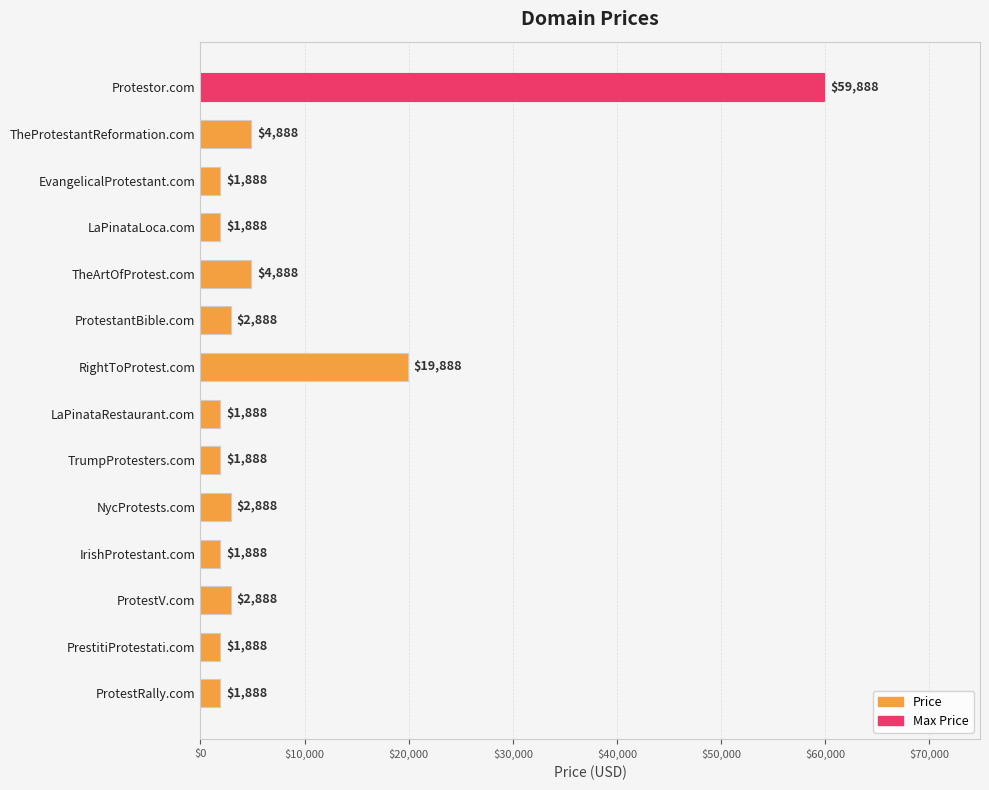

What is the approximate value at NycProtests.com, to the nearest 100?

2900